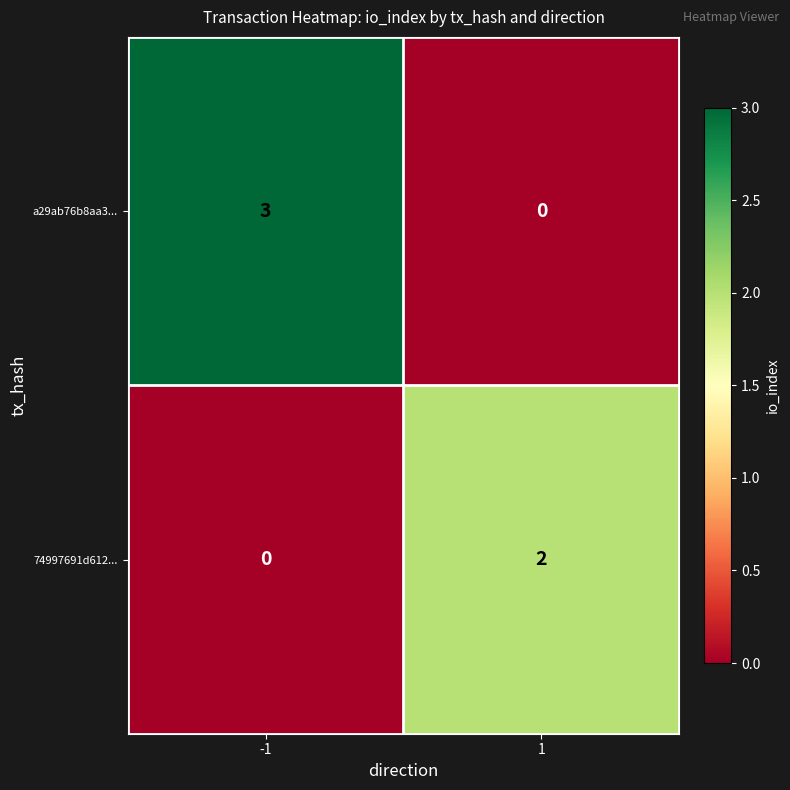

How many data points in a29ab76b8aa3... are less than 3?

1